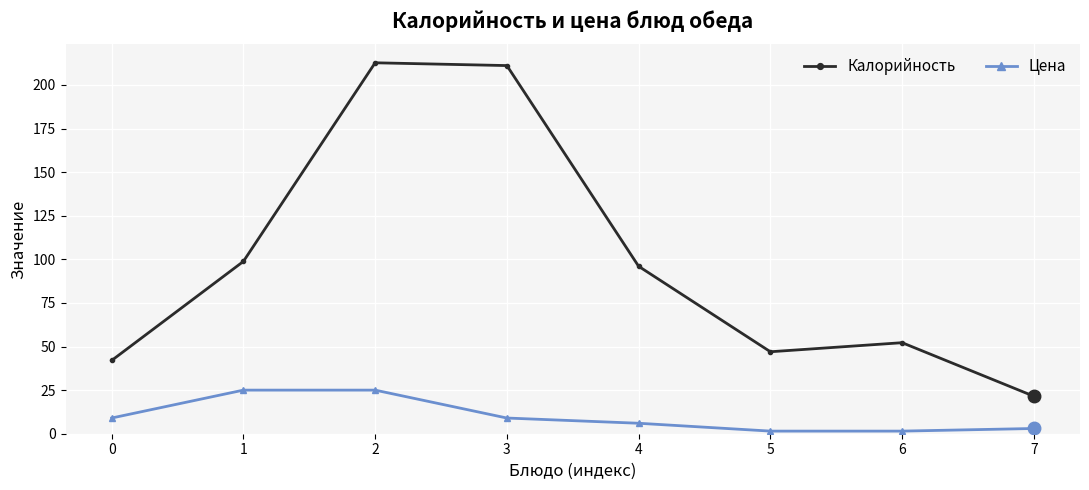

Does the chart display data point markers on the line(s)?

Yes